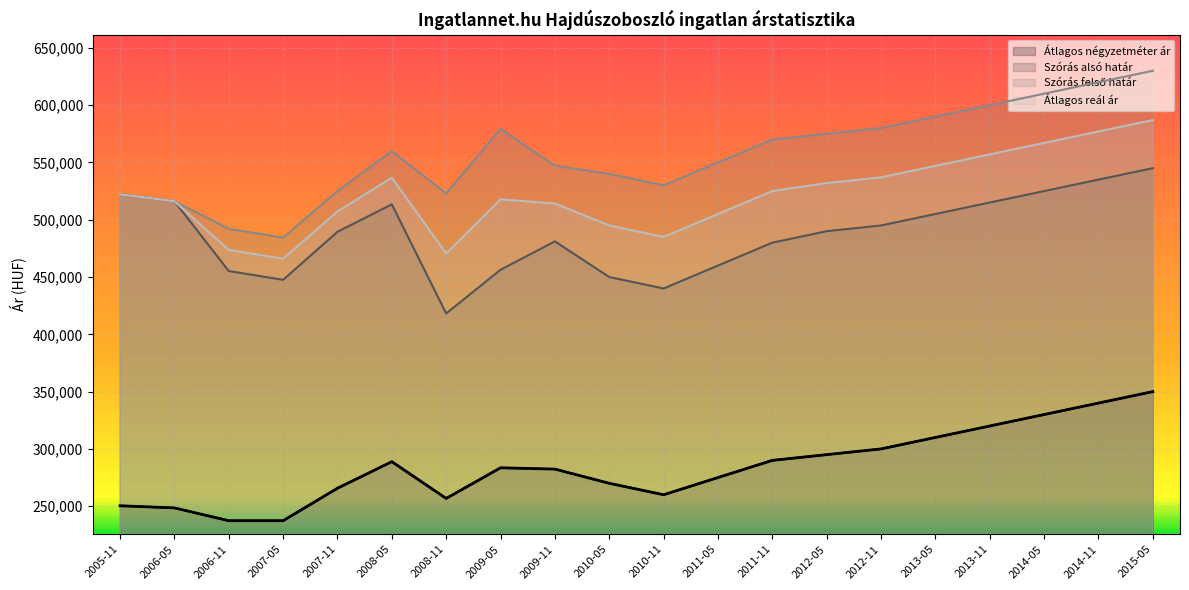

At how many categories does at least one series exceed 286832?

20